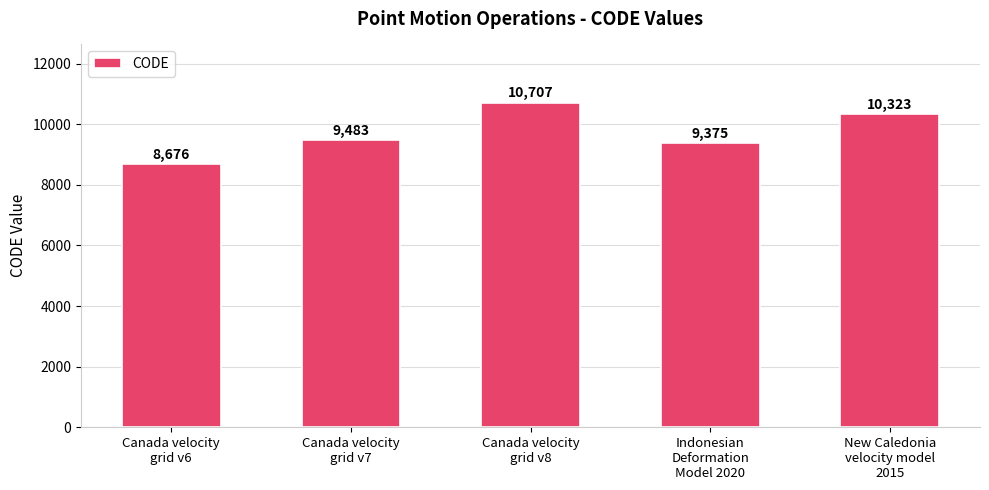

What is the sum of the values at New Caledonia
velocity model
2015 and Canada velocity
grid v6?

18999